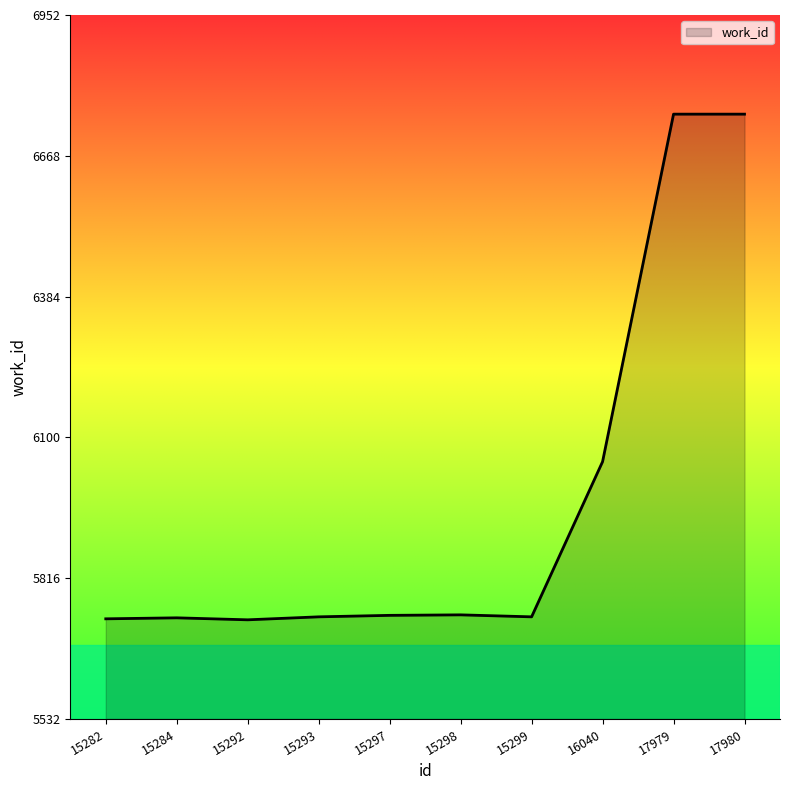

Where is the data nearest to the value 6242?

16040